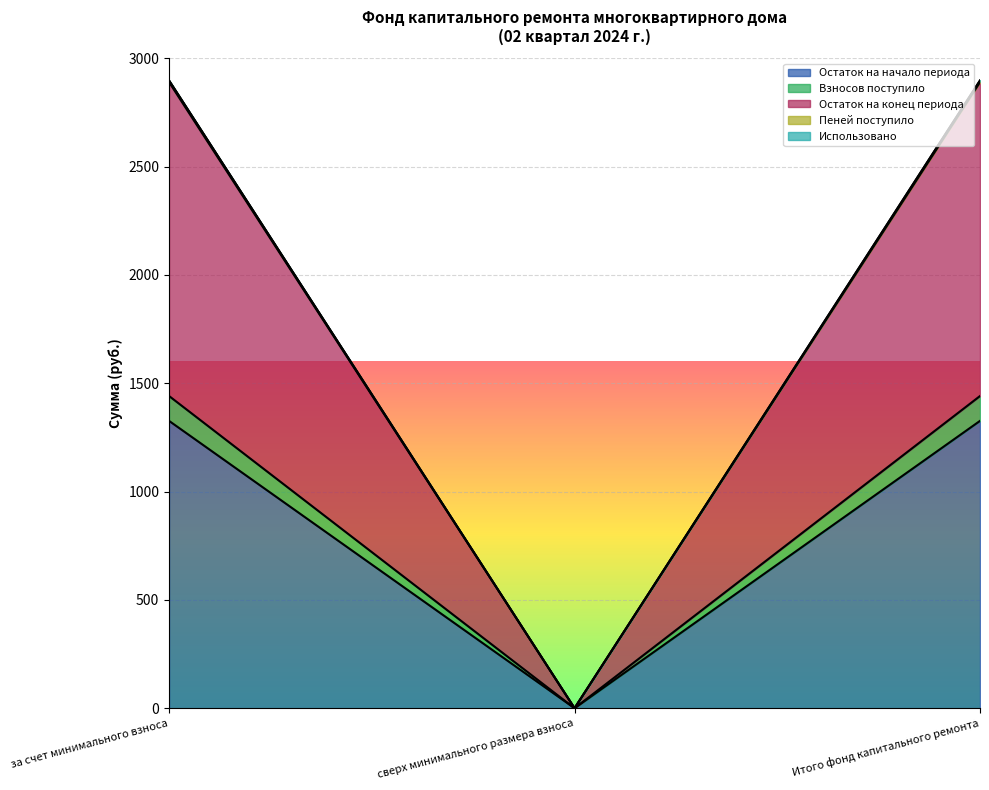

What is the highest value of the Остаток на начало периода series?

1326.4